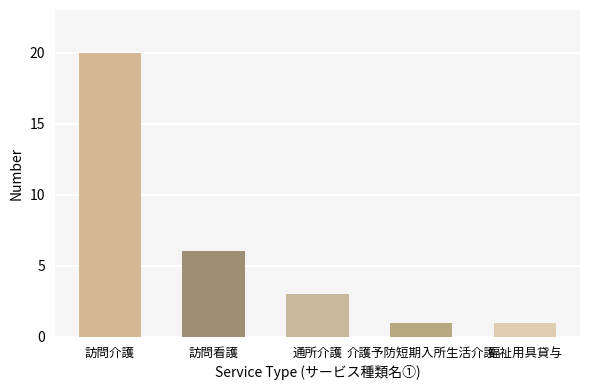

Reading left to right, what are all the values shown in this chart?

20	6	3	1	1